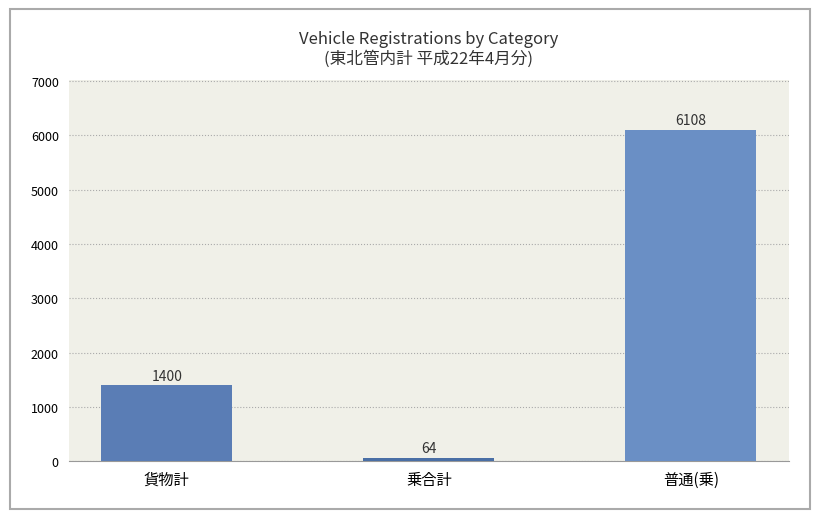

Which has a higher value, 貨物計 or 乗合計?

貨物計